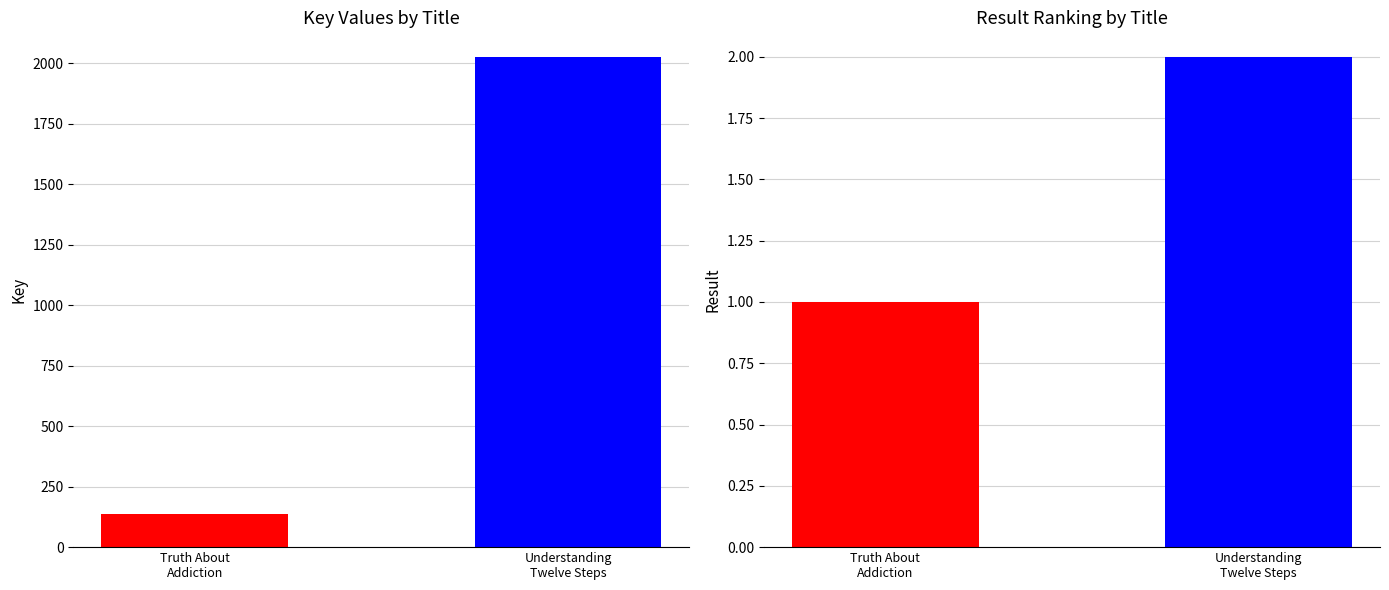

Are the bars horizontal?

No